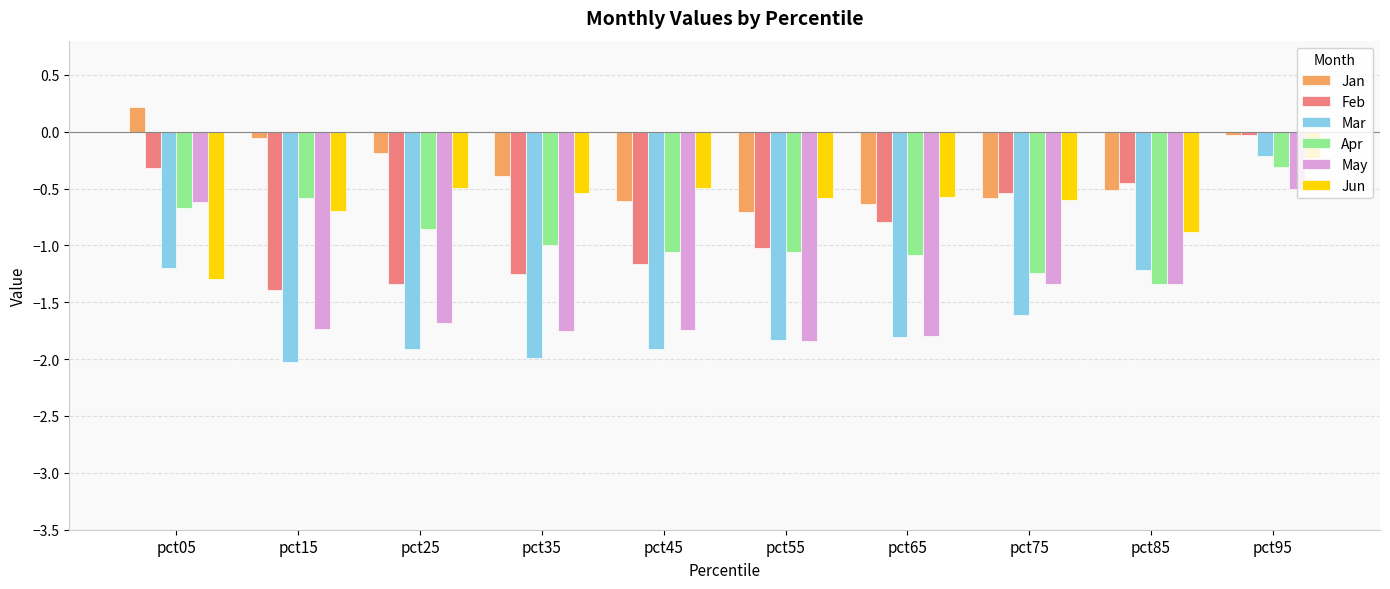

True or false: Feb has a value of -0.3 at pct85.

False